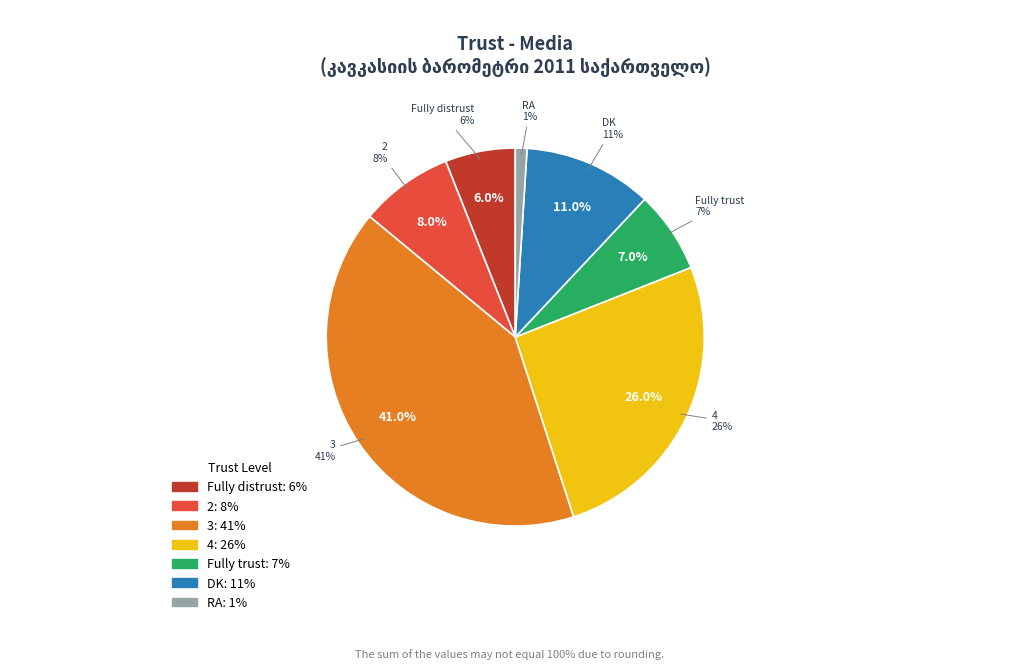

Does any single category account for the majority?

No